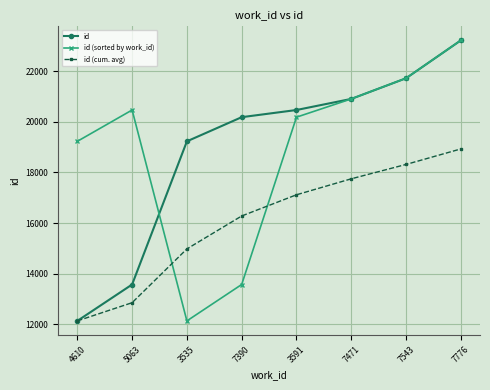

How many categories are shown in the chart?

8